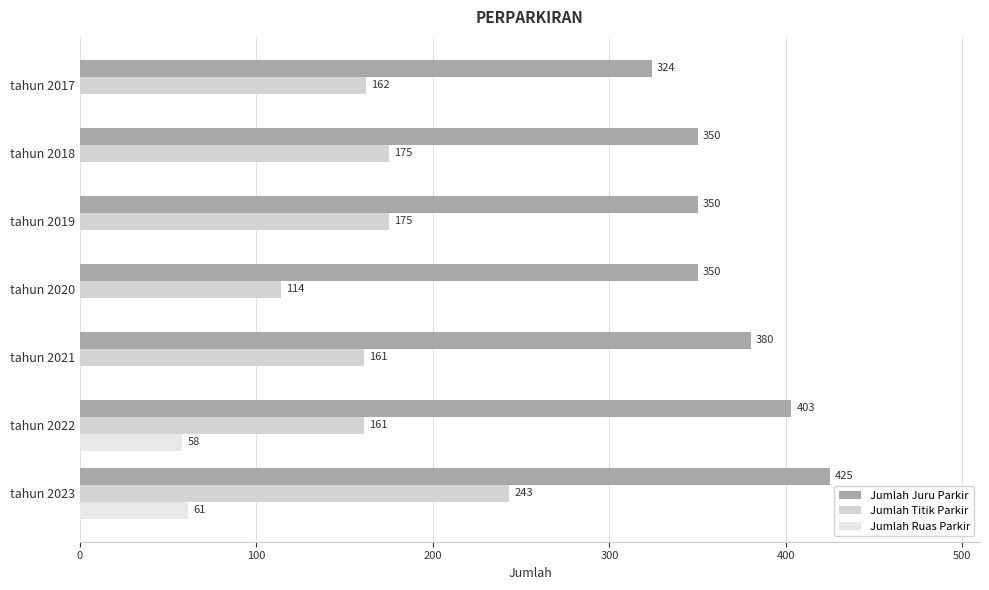

What are all the series names shown in the legend?

Jumlah Juru Parkir, Jumlah Titik Parkir, Jumlah Ruas Parkir